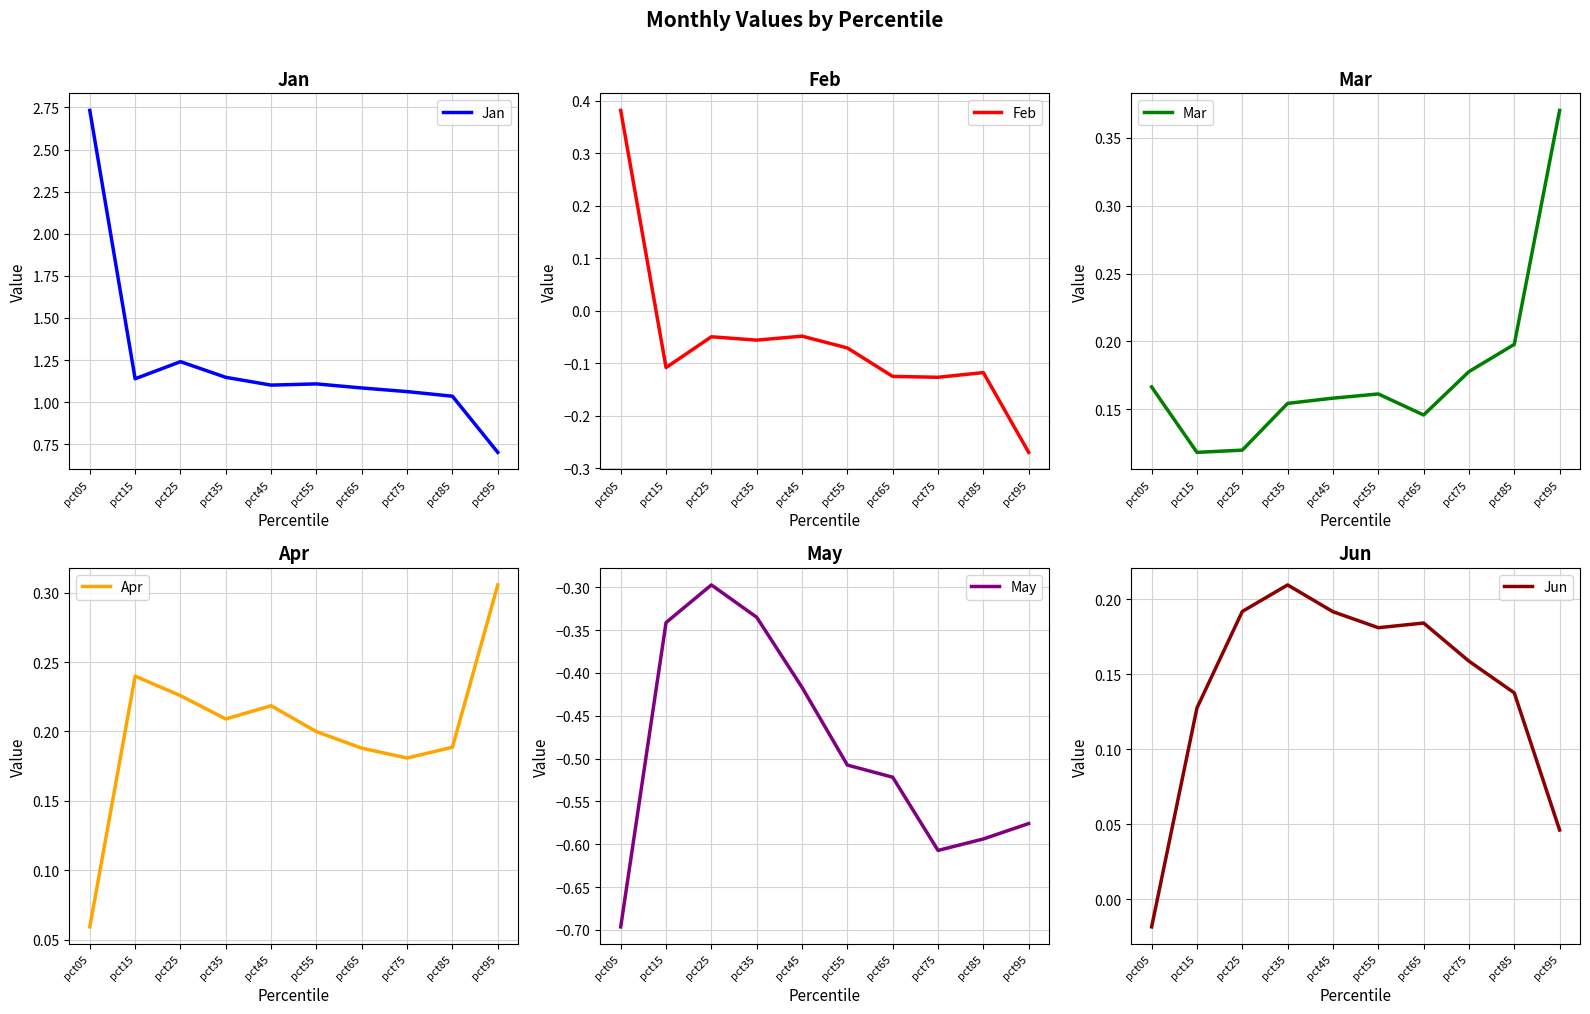

What is the difference between the second highest and second lowest values in the Apr series?

0.1